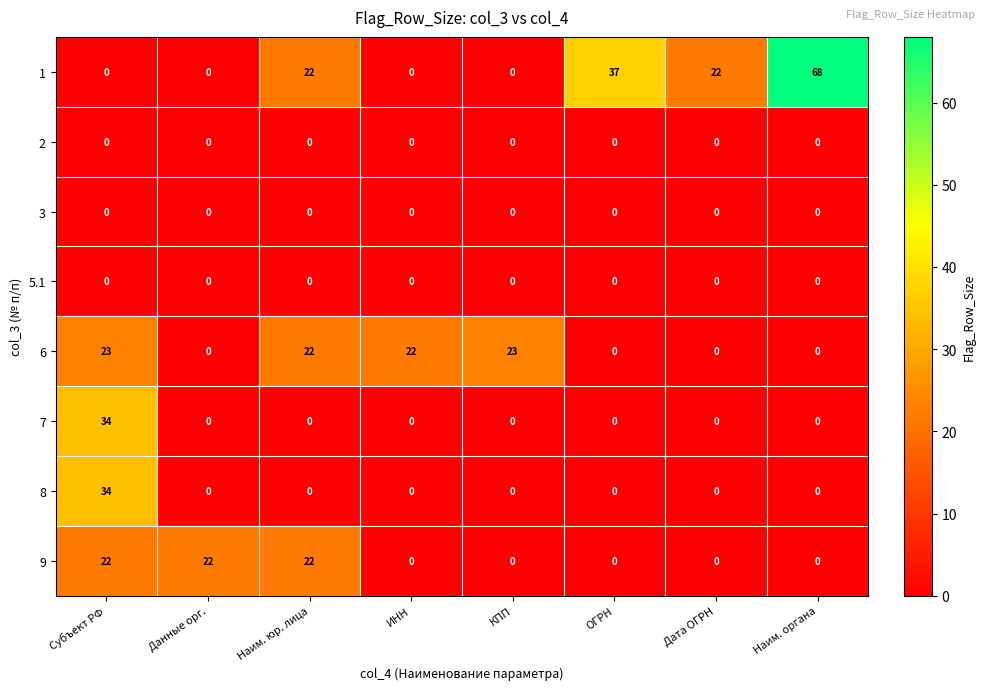

What is the greatest value displayed?

68